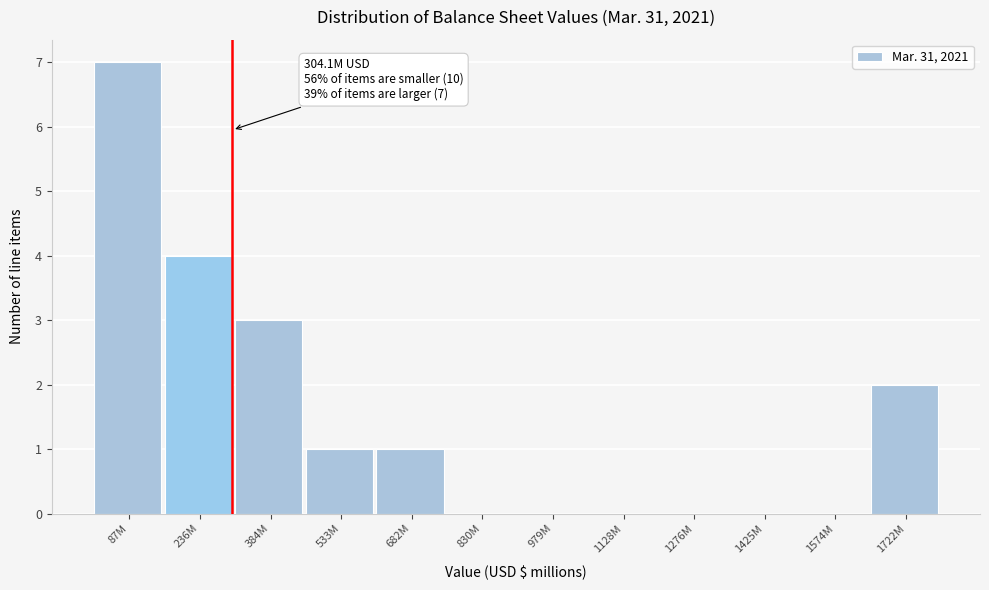

Reading left to right, extract all data points from this chart.

87M=7	236M=4	384M=3	533M=1	682M=1	830M=0	979M=0	1128M=0	1276M=0	1425M=0	1574M=0	1722M=2